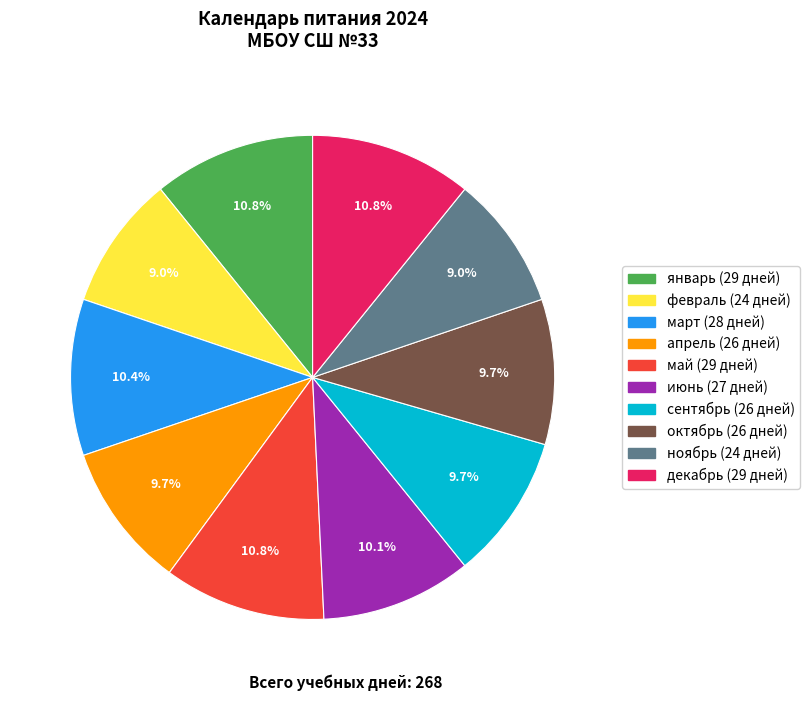

Do май and сентябрь together represent more than half of the pie?

No